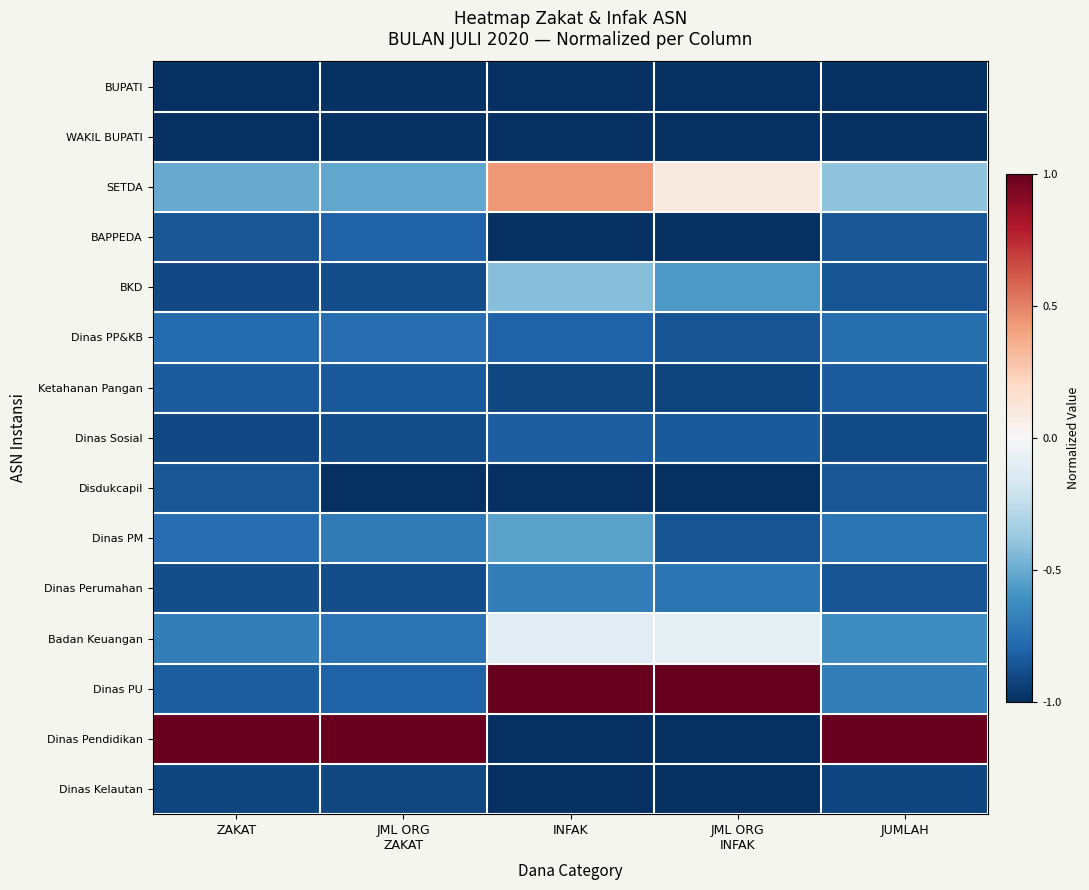

List the series in order of their peak value, lowest first.

BUPATI, WAKIL BUPATI, Dinas Kelautan, Disdukcapil, Ketahanan Pangan, Dinas Sosial, BAPPEDA, Dinas PP&KB, Dinas Perumahan, Dinas PM, BKD, Badan Keuangan, SETDA, Dinas PU, Dinas Pendidikan